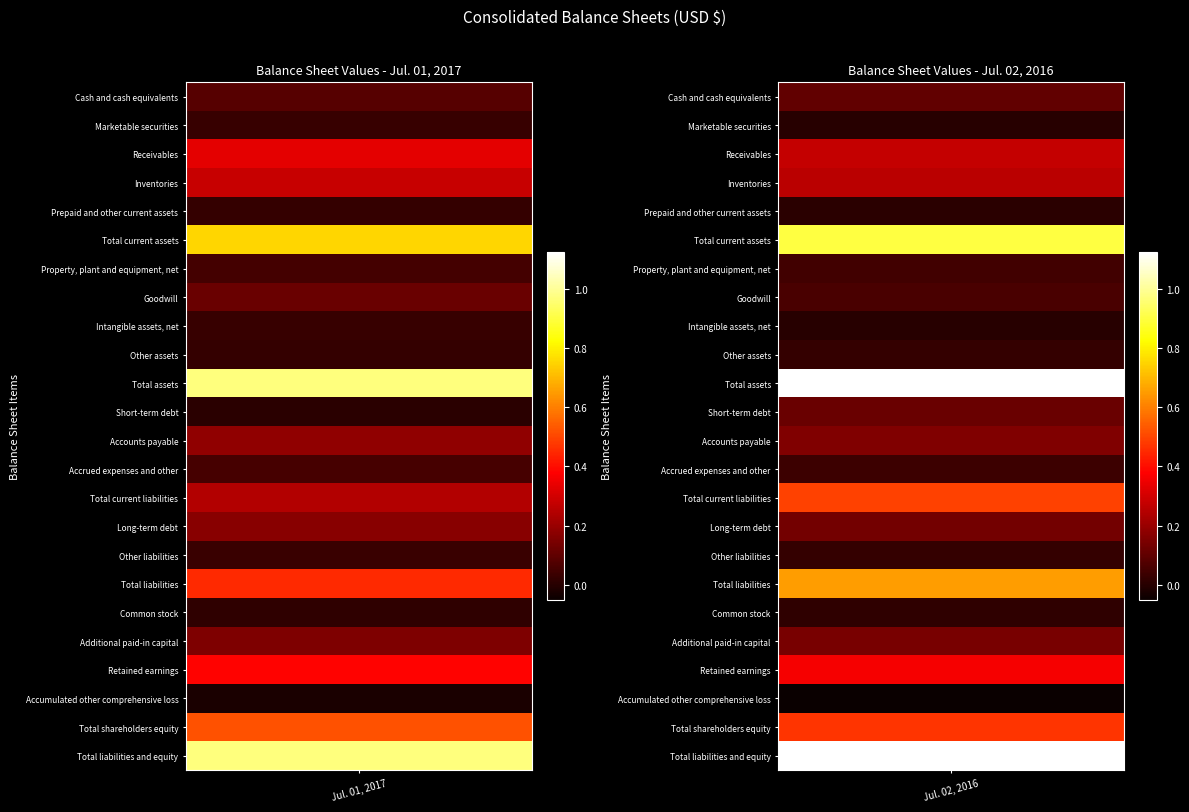

Reading right to left, transcribe all the data shown in this chart.

Jul. 01, 2017: 9699589	5182068	-243866	3799363	1503490	123081	4517521	334538	1729212	2453771	542023	1861635	50113	9699589	220568	277291	1148347	519575	7533808	253765	2824709	3337624	281326	836384
Jul. 02, 2016: 11239805	4691286	-520775	3632271	1452413	127377	6548519	223053	1339204	4942493	394888	1590777	1152599	11239805	239133	22571	621852	453209	9003973	73786	2559921	2769906	0	1031478